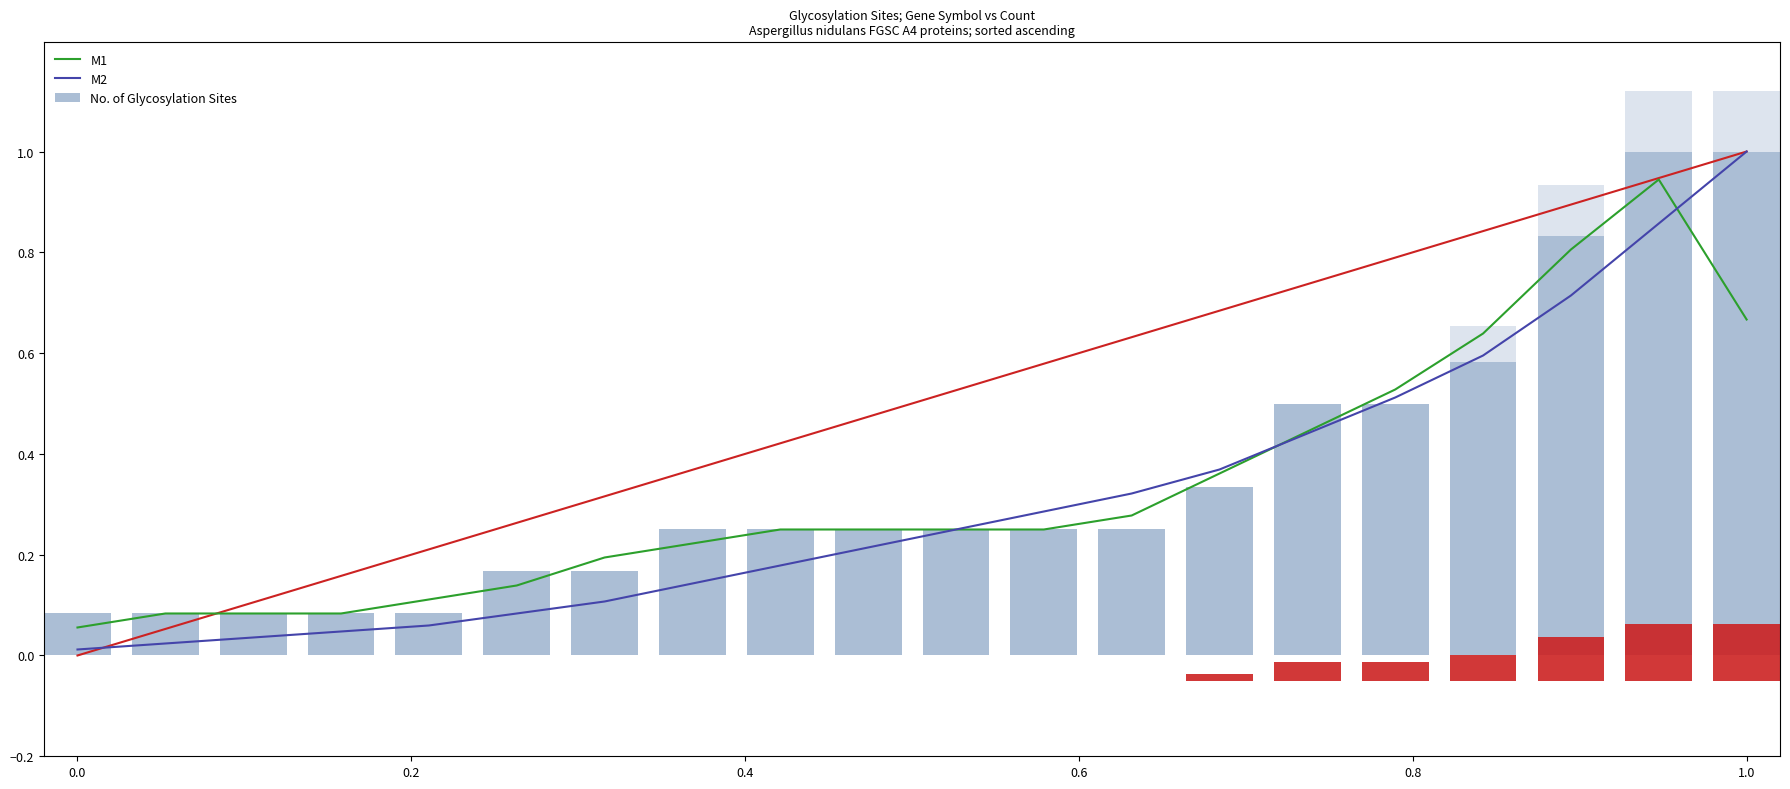

Which category has the highest value in the M2 series?

1.0